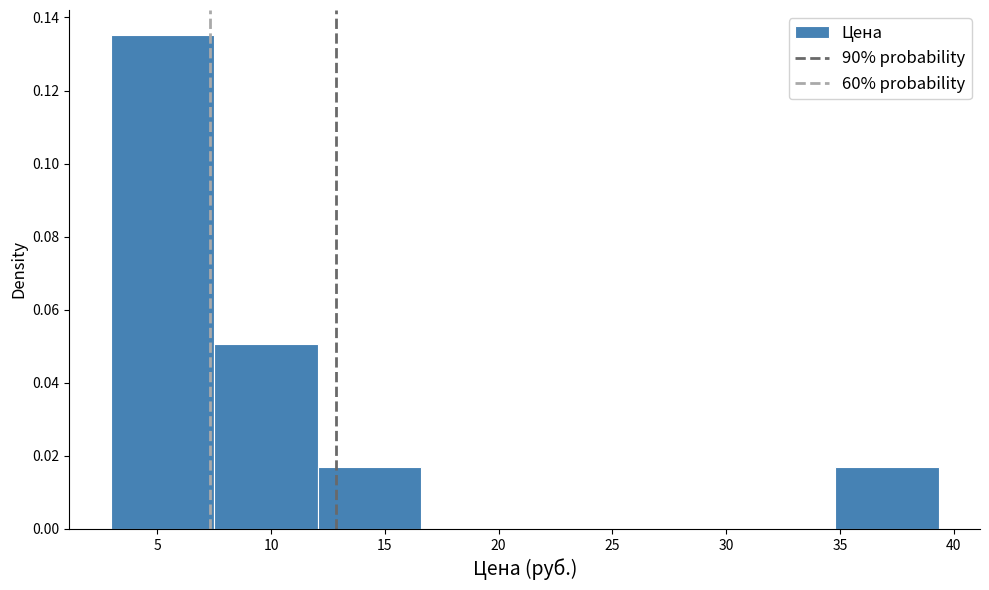

Reading left to right, transcribe this chart: for each bar, give the range it covers on the x-axis and its height. Neither the bar edges nor the heights are printed on the chart, so give them approximately, as read against the axes.

3.0 to 7.5: 0.136
7.5 to 12.0: 0.050
12.0 to 16.5: 0.016
16.5 to 21.0: 0
21.0 to 25.5: 0
25.5 to 30.0: 0
30.0 to 35.0: 0
35.0 to 39.5: 0.016